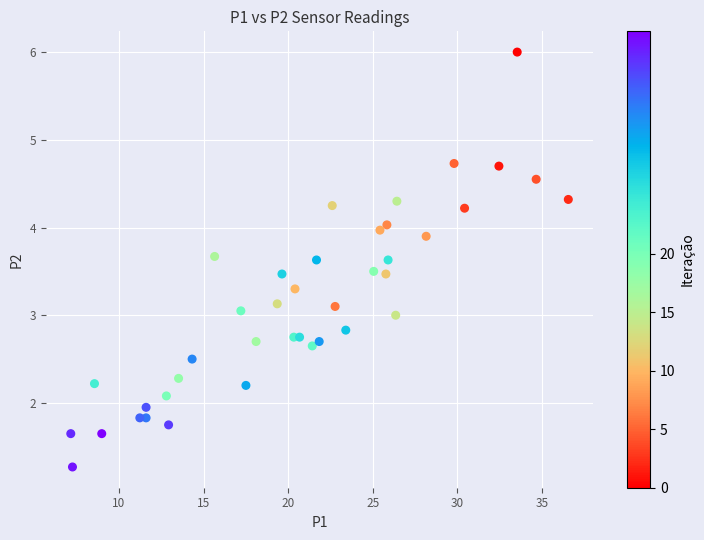

What is the range of X values (max minus min)?

29.4